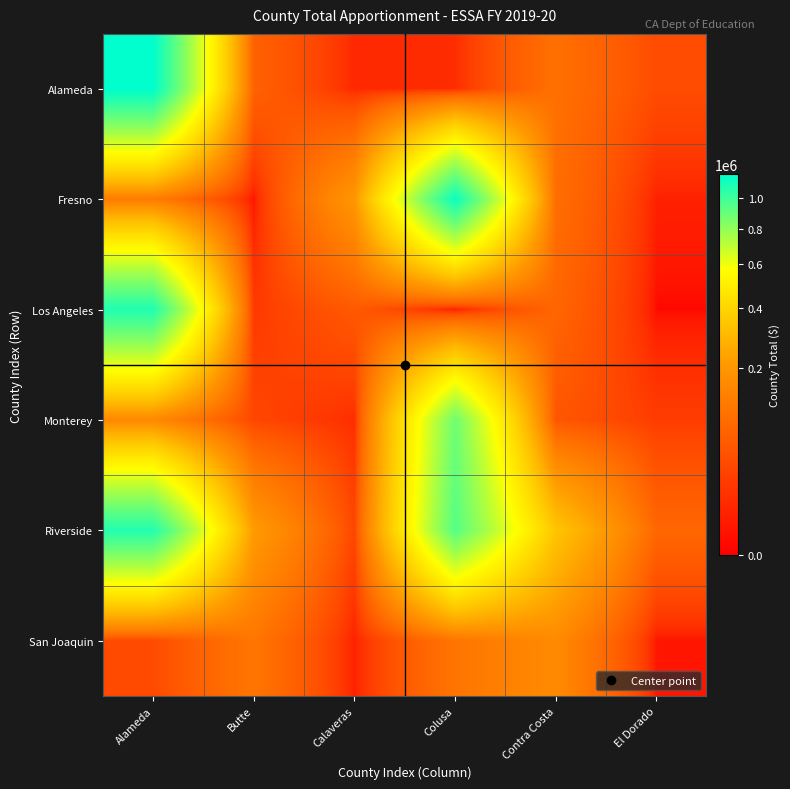

What is the spread (max minus min) of values at Calaveras?

195237